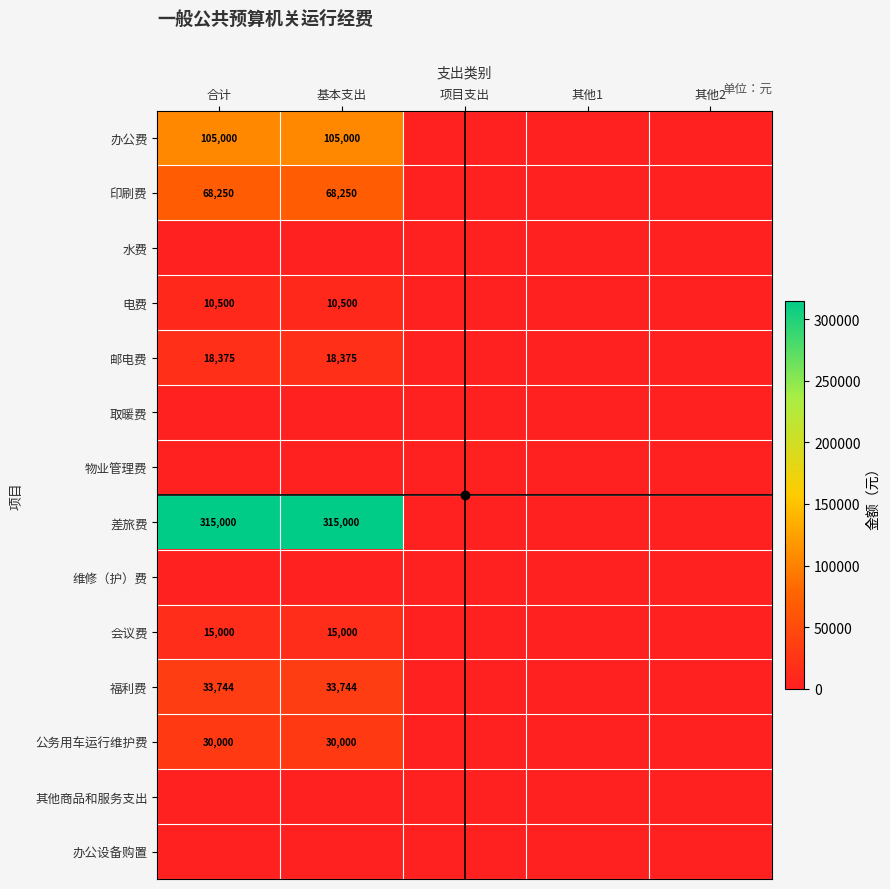

True or false: 福利费 has a value of 33744 at 合计.

True